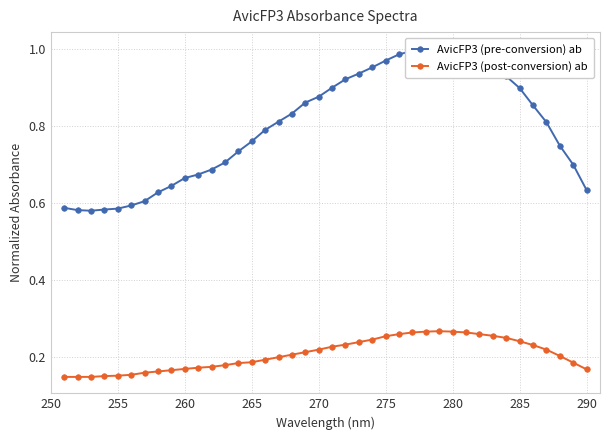

What is the lowest value of the AvicFP3 (post-conversion) ab series?

0.1